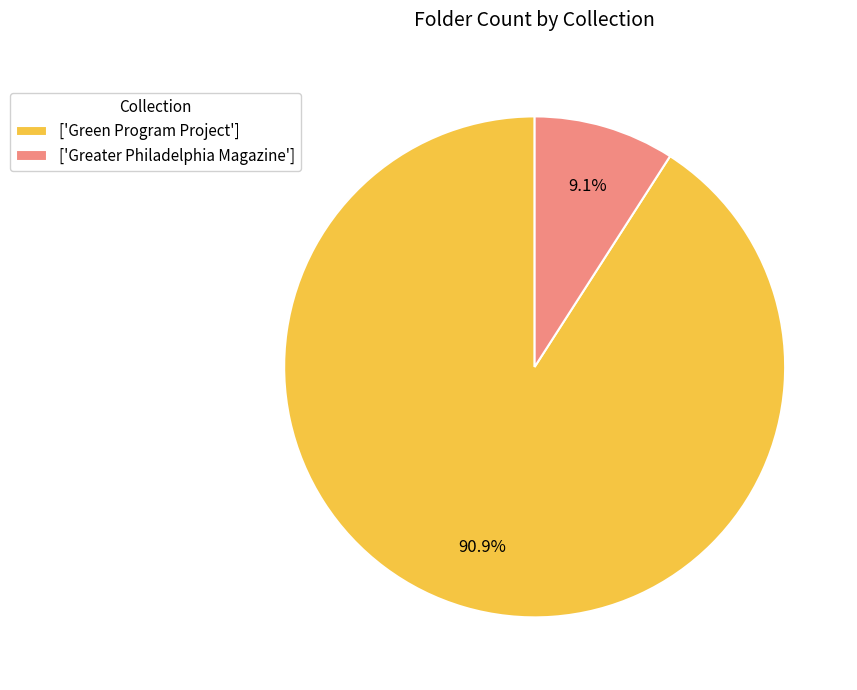

Is the sum of ['Green Program Project'] and ['Greater Philadelphia Magazine'] greater than half?

Yes